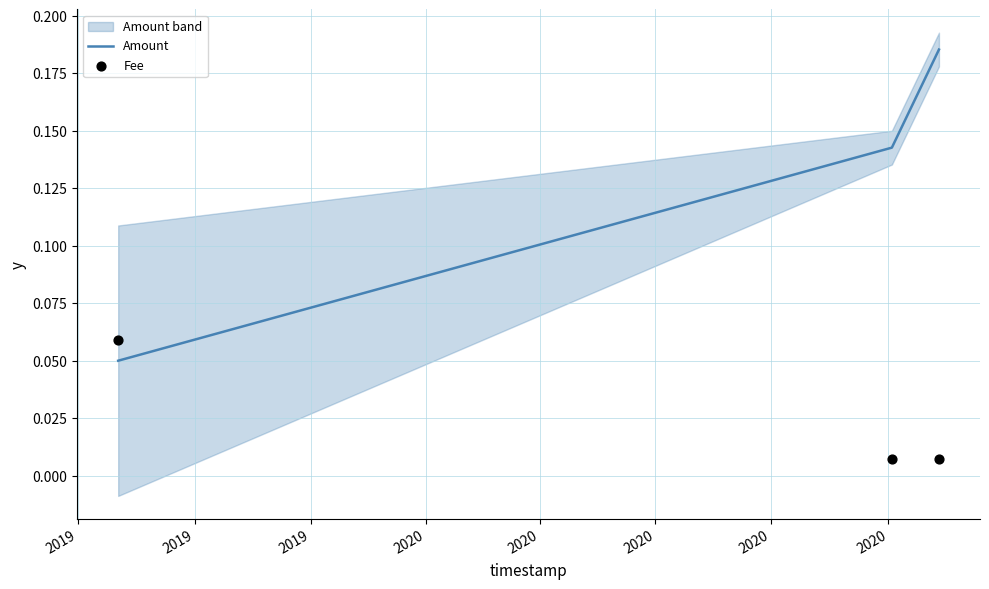

What are all the series names shown in the legend?

Amount, Fee